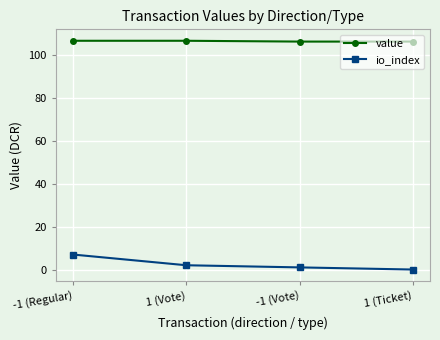

What is the sum of all io_index values?

10.0